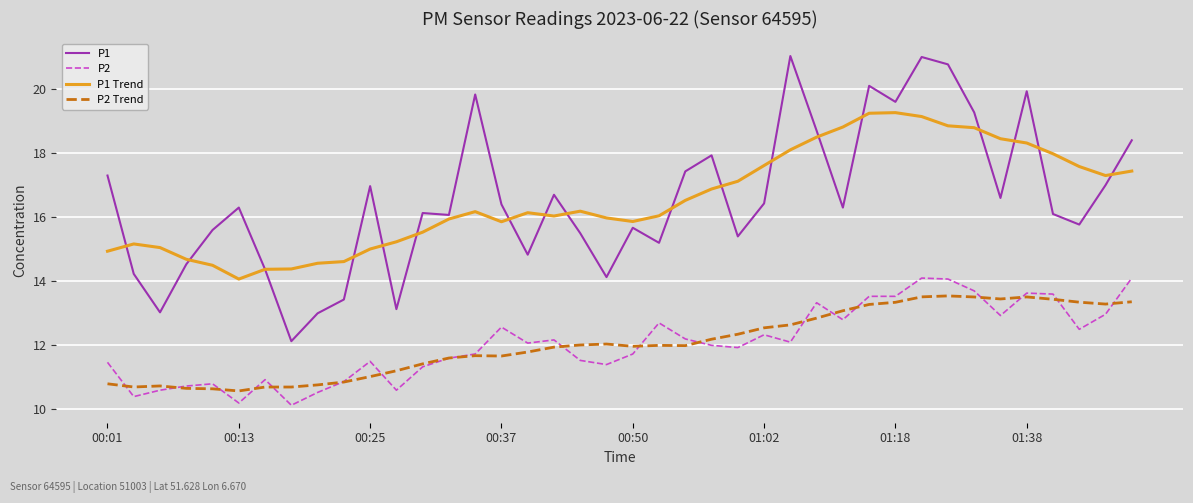

What is the difference between the second highest and minimum values in the P2 Trend series?

2.9